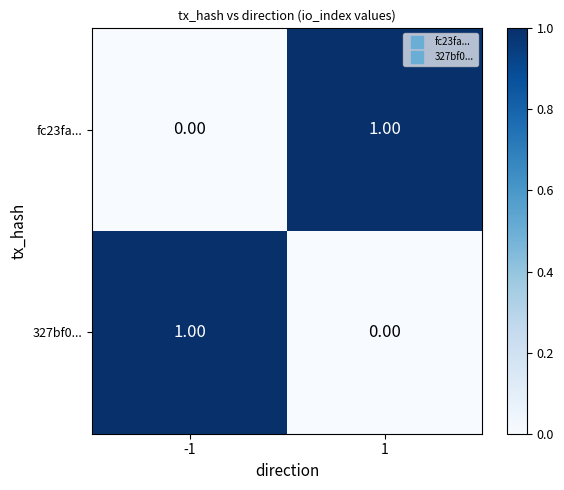

At -1, list the series in order from largest to smallest.

327bf0..., fc23fa...